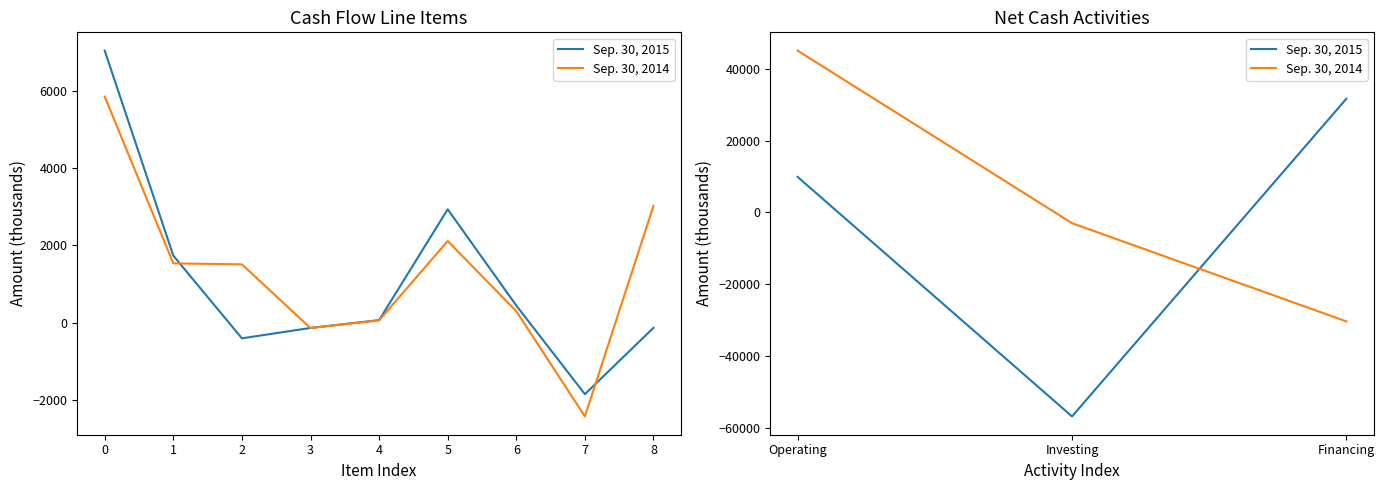

What is the value of the Sep. 30, 2014 point at the 2nd from the left?

-2984